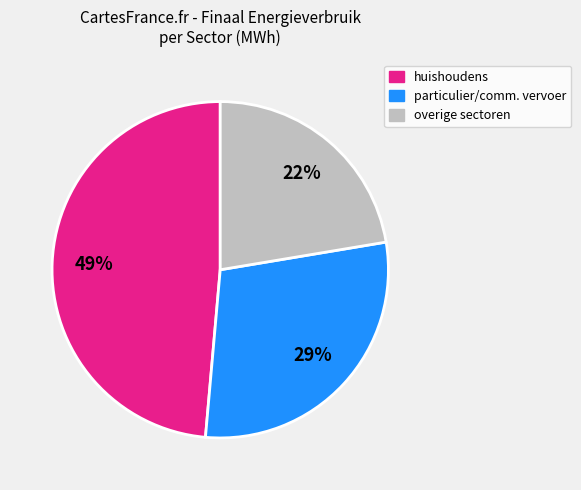

How many slices are in this pie chart?

3